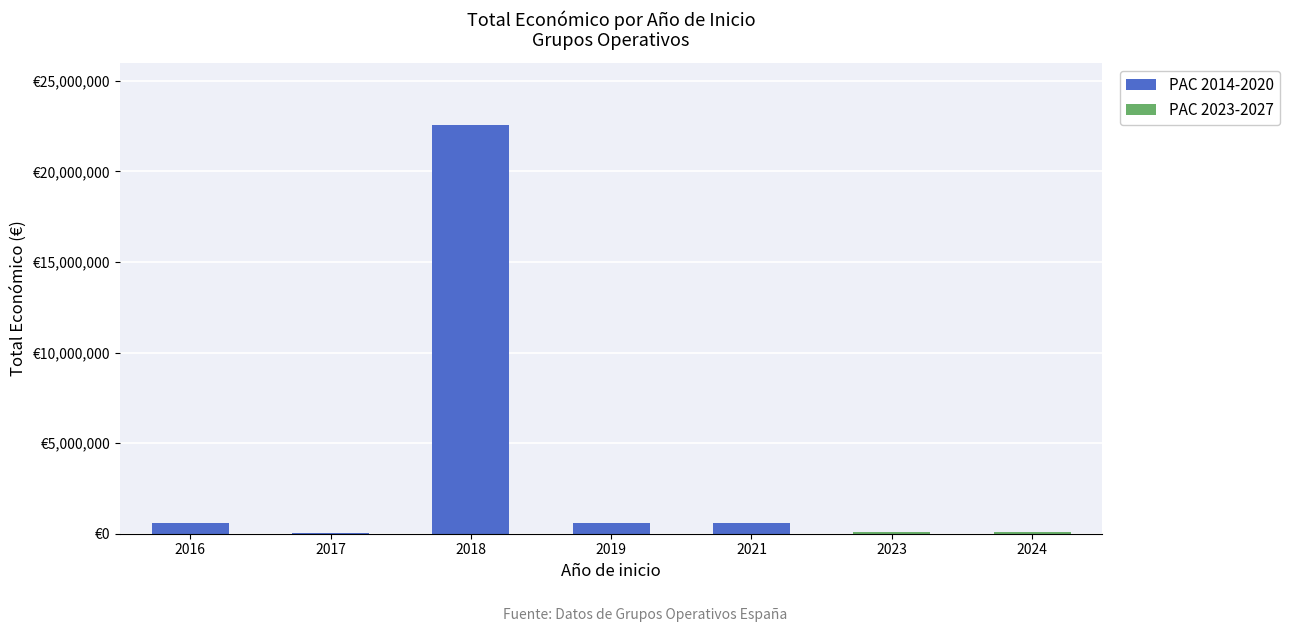

What is the difference between the maximum and second lowest values in the PAC 2014-2020 series?

22585242